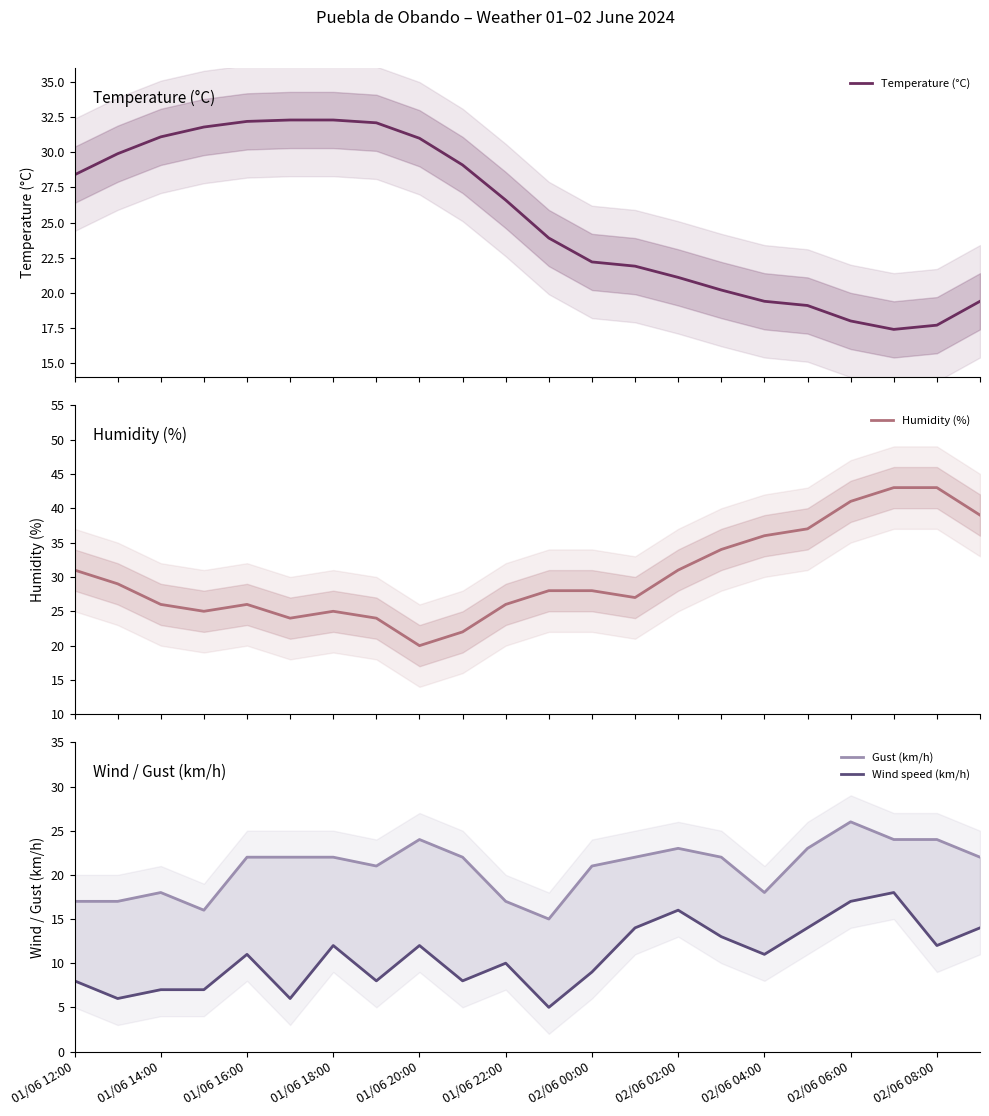

How many data points does each series have?

22